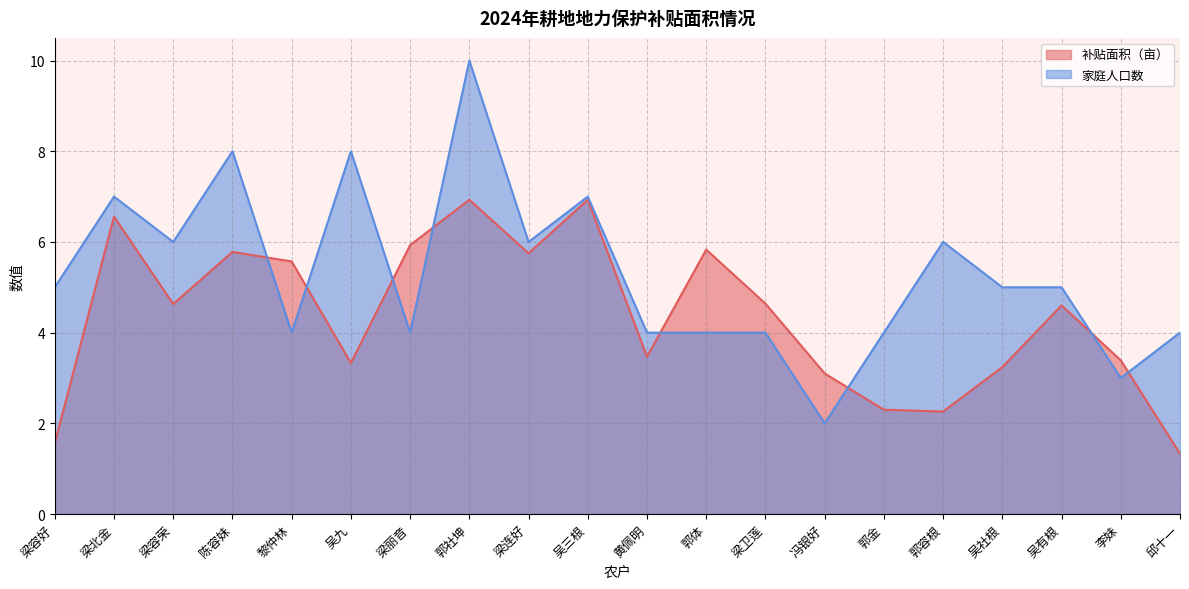

Where is the first local minimum for 家庭人口数?

梁容荣